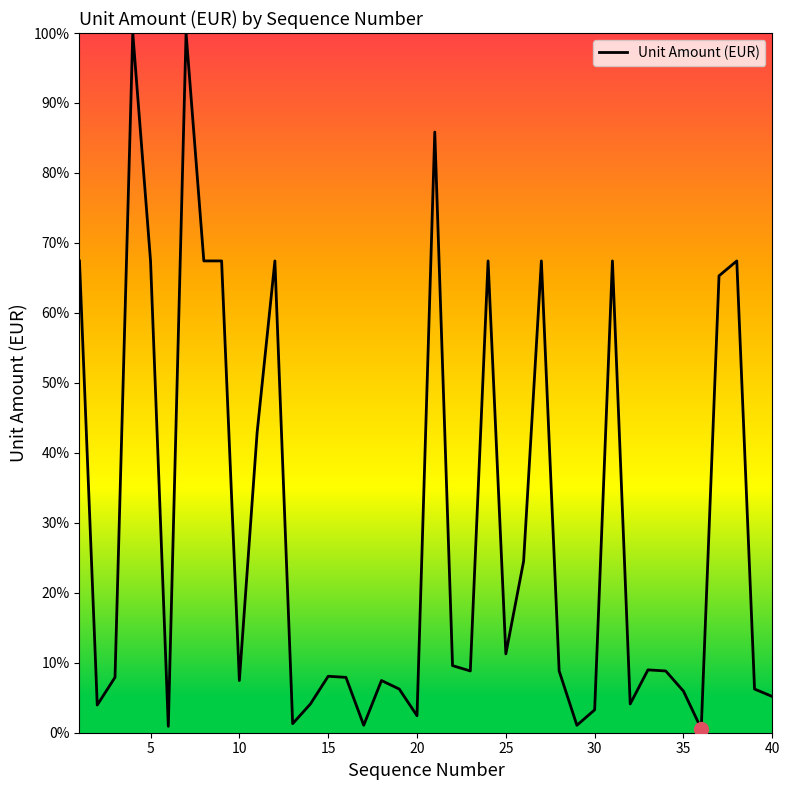

Is this an area chart (filled region under the line)?

No